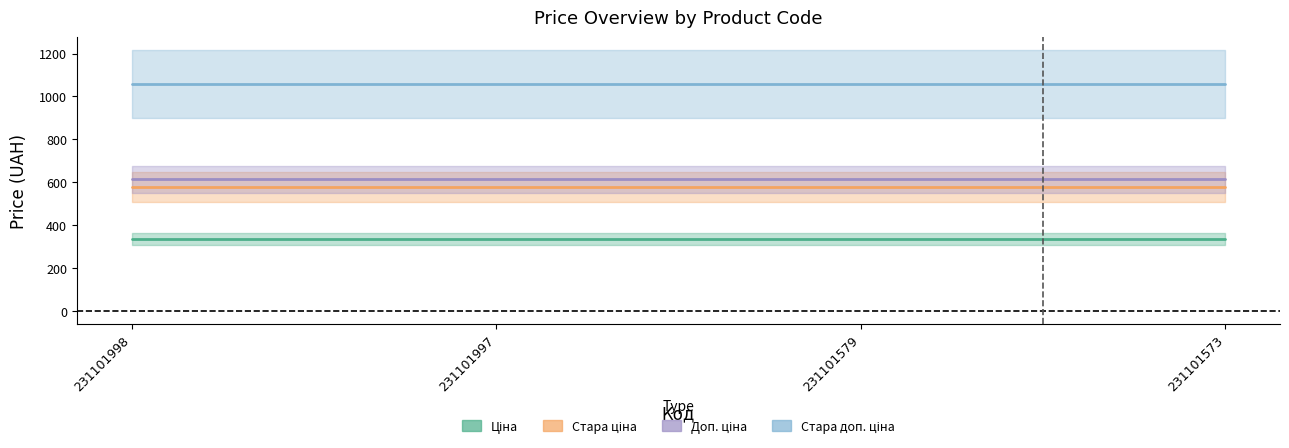

Which has a higher value, 231101998 or 231101573?

231101998